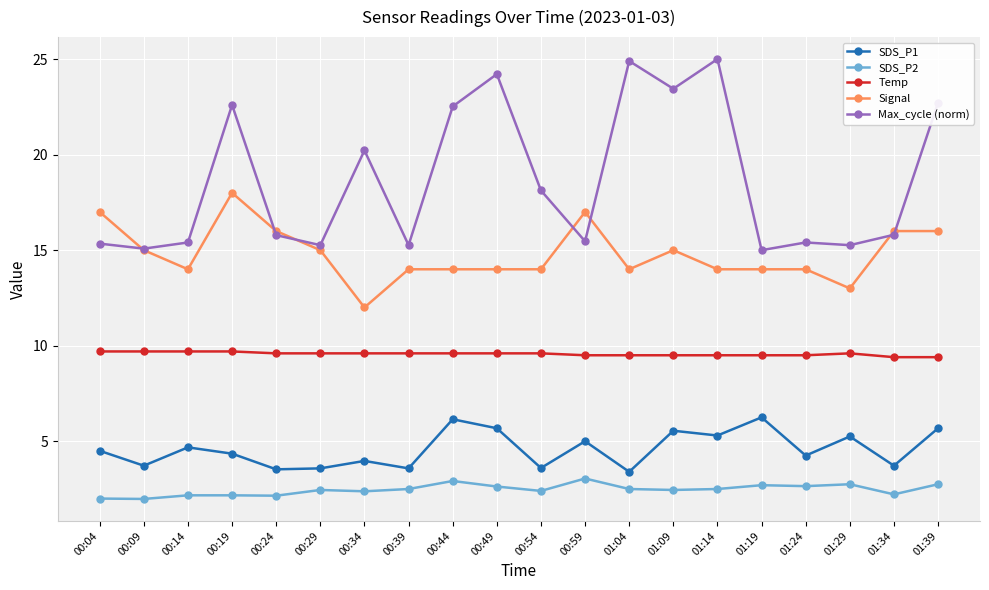

True or false: Temp has more than 0 points higher than both neighbors.

True